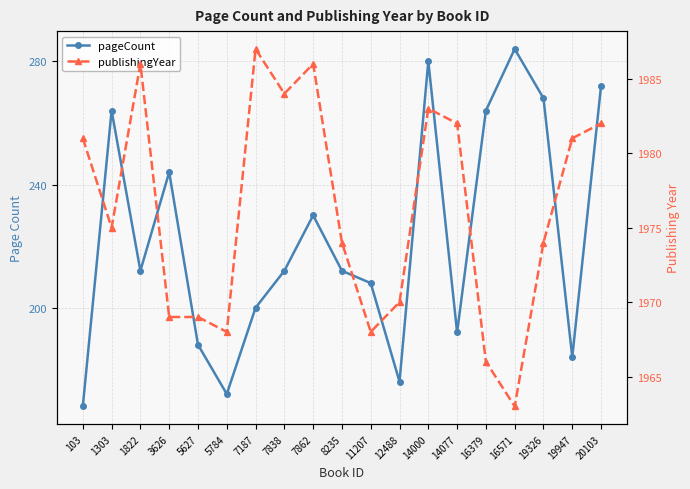

Rank the series at 7187 from highest to lowest value.

publishingYear, pageCount